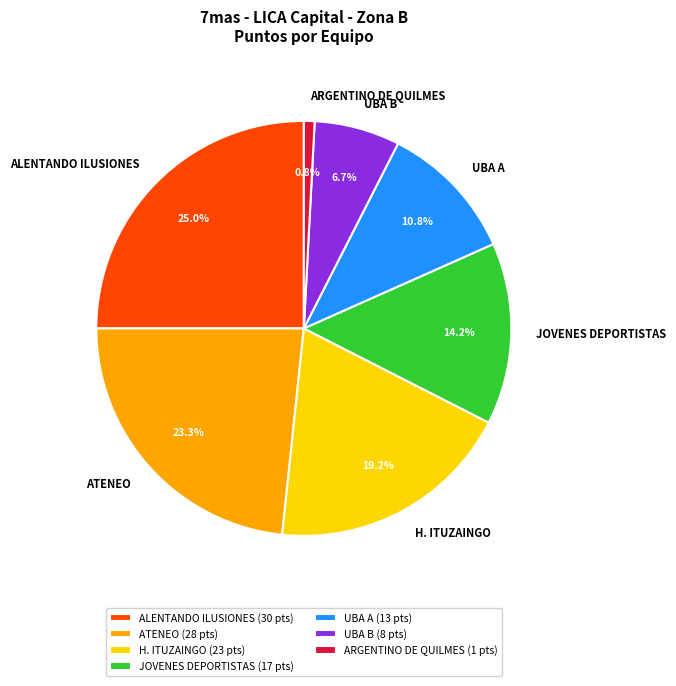

How many segments does this pie chart have?

7